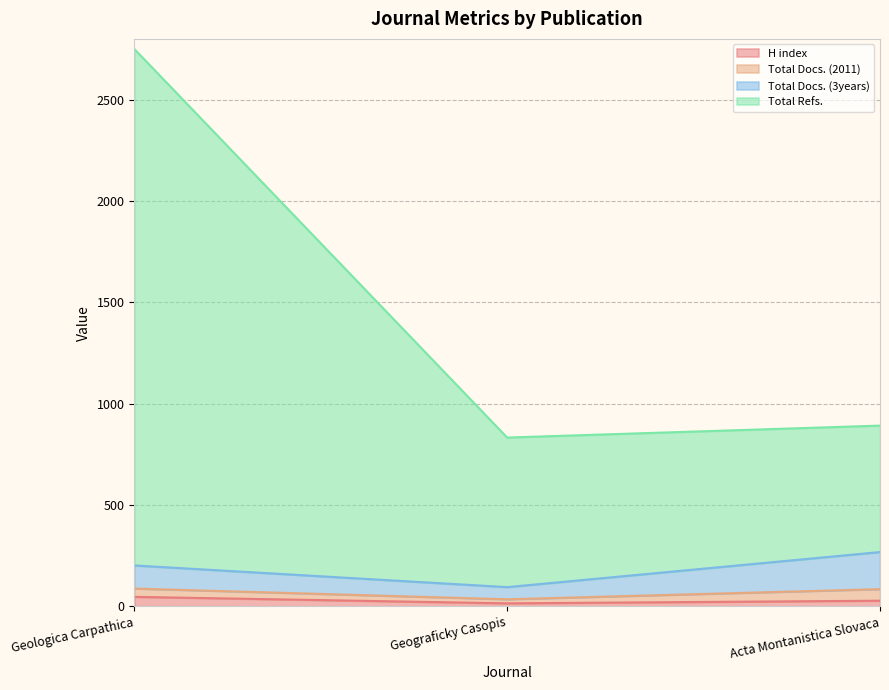

Is it true that H index equals 47 at Geologica Carpathica?

True